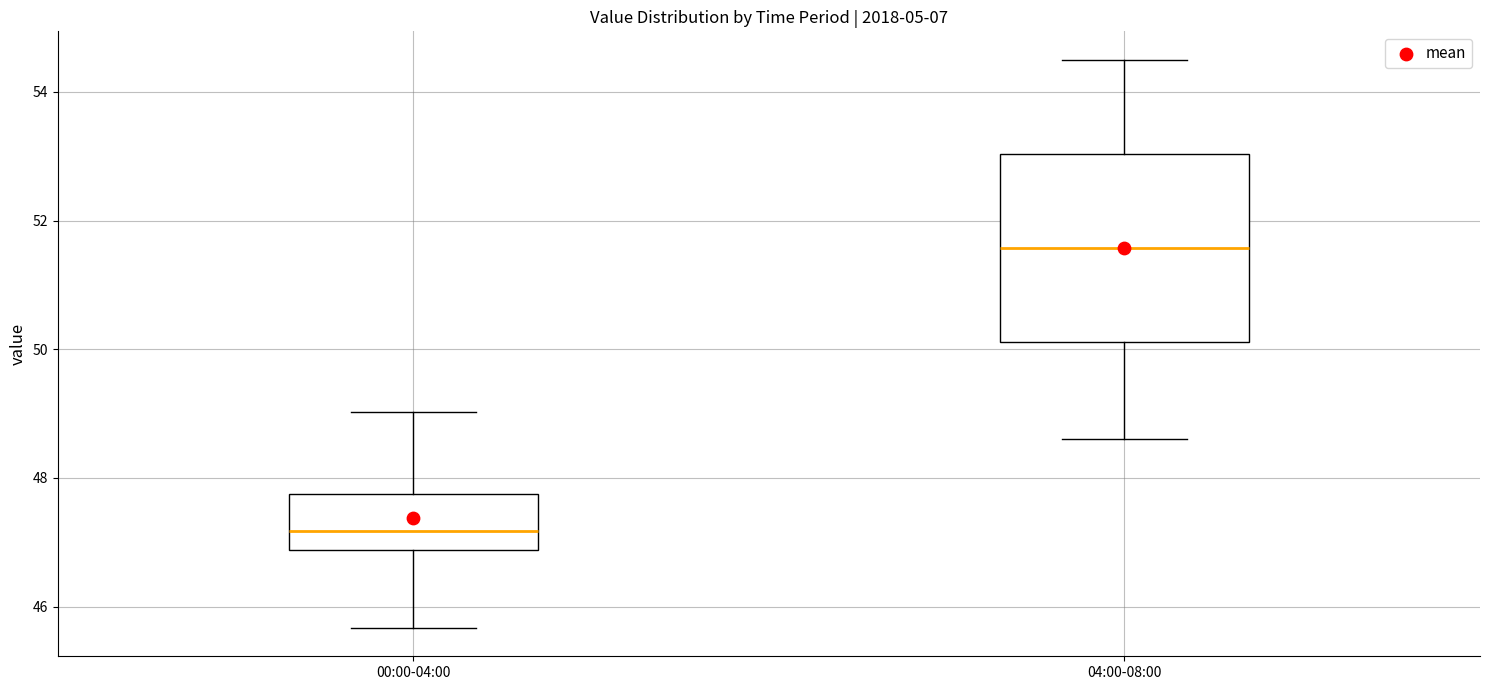

Reading left to right, read every box against the y-axis: the position of its median line, the range the box covers, and the ends of its whiskers. The values are not printed on the chart, so give them approximately, as read against the axis.

00:00-04:00: median 47.2, box 46.8 to 47.8, whiskers 45.6 to 49.0
04:00-08:00: median 51.6, box 50.2 to 53.0, whiskers 48.6 to 54.6